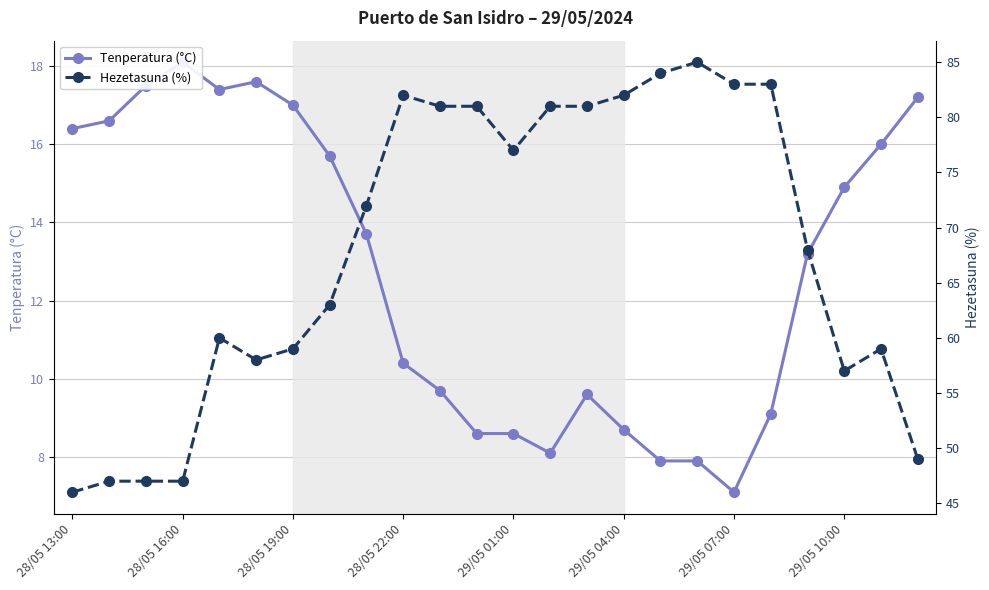

True or false: Hezetasuna (%) and Tenperatura (°C) cross at least once.

False